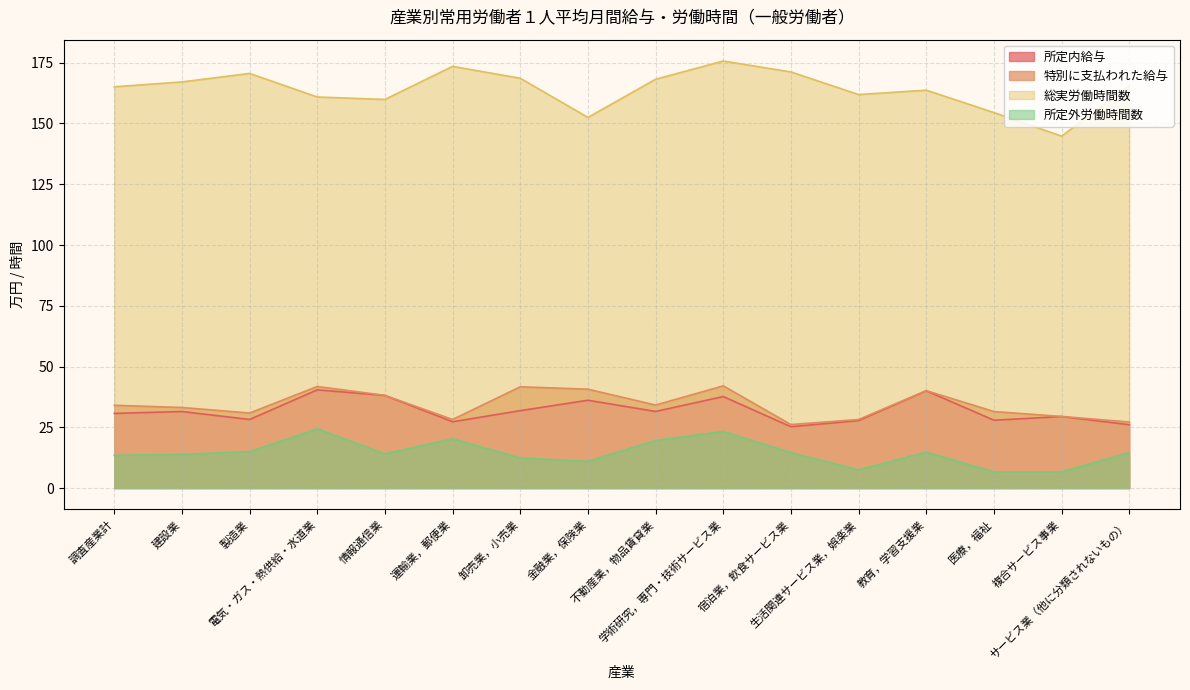

At which label does 所定内給与 reach its minimum?

宿泊業，飲食サービス業